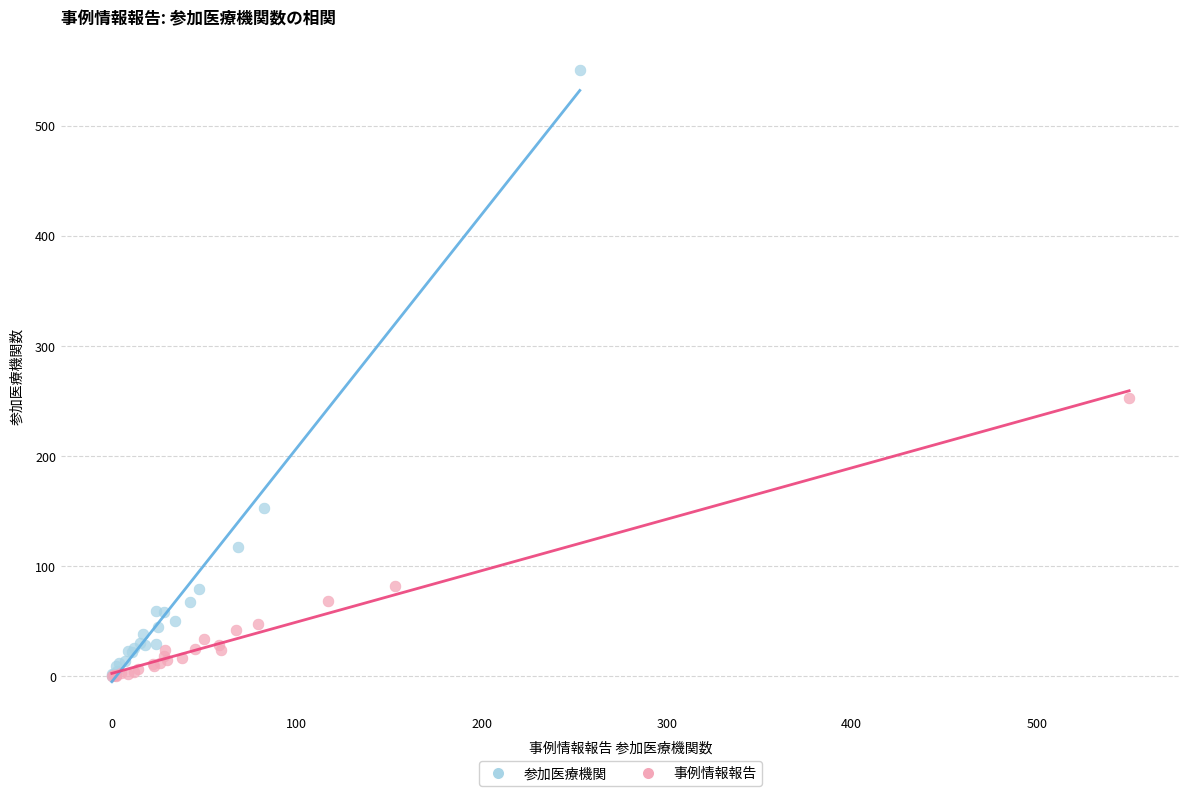

What are all the series names shown in the legend?

参加医療機関, 事例情報報告